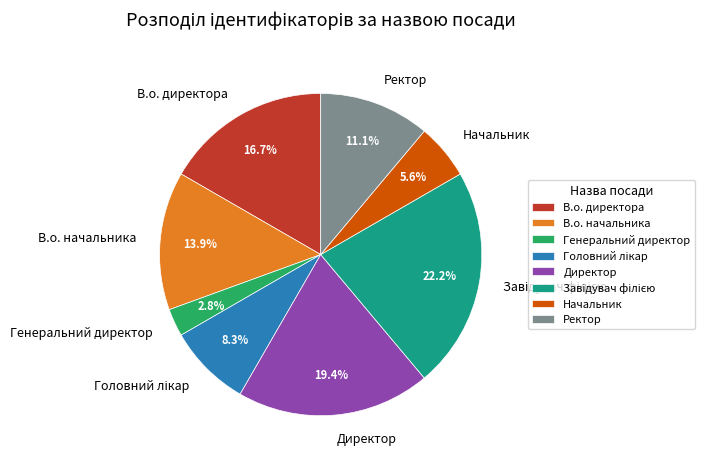

Which category has the smallest portion of the pie?

Генеральний директор